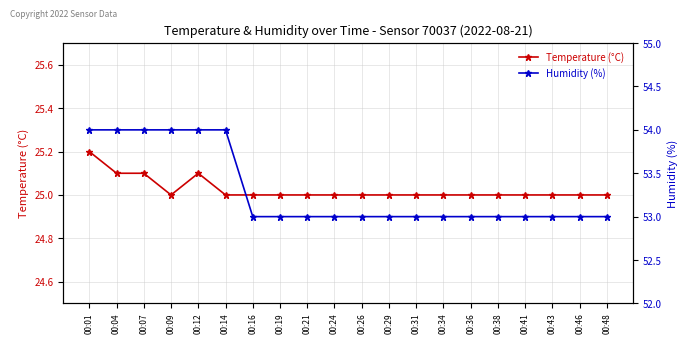

Is the value of Humidity (%) at 00:43 greater than the value of Temperature (°C) at 00:21?

Yes